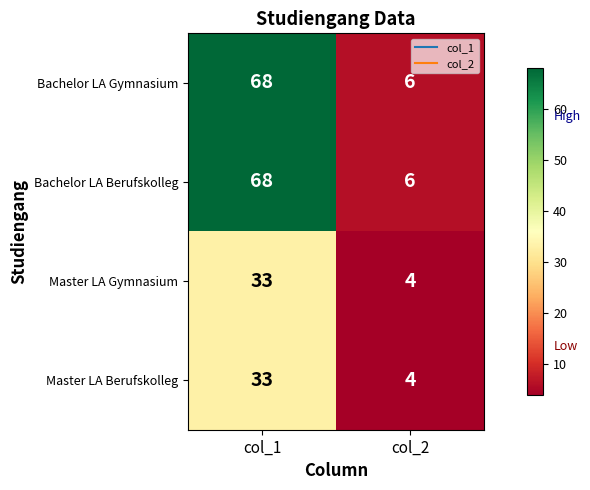

What is the greatest value displayed?

68